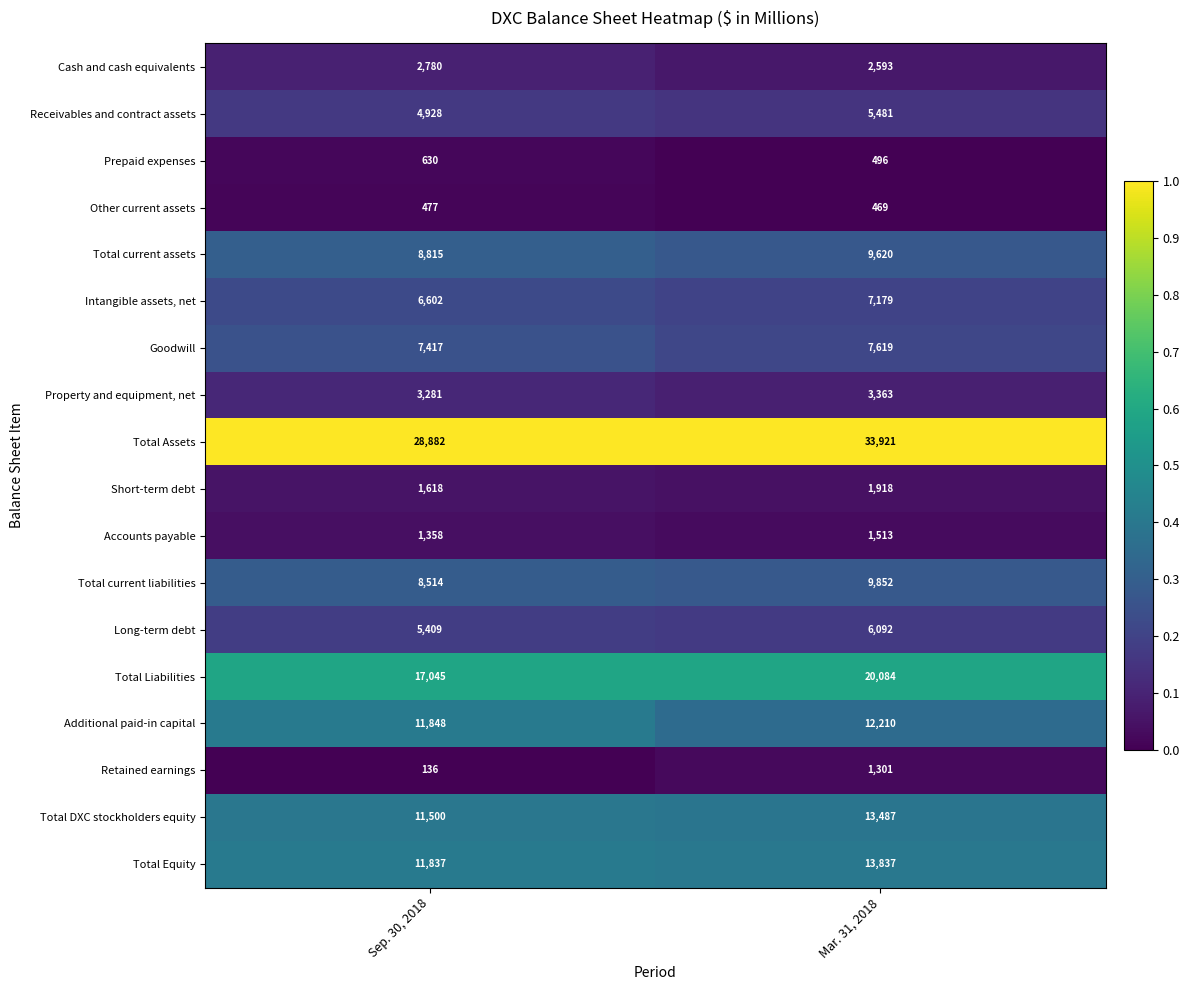

Which series has the largest range (max minus min)?

Total Assets